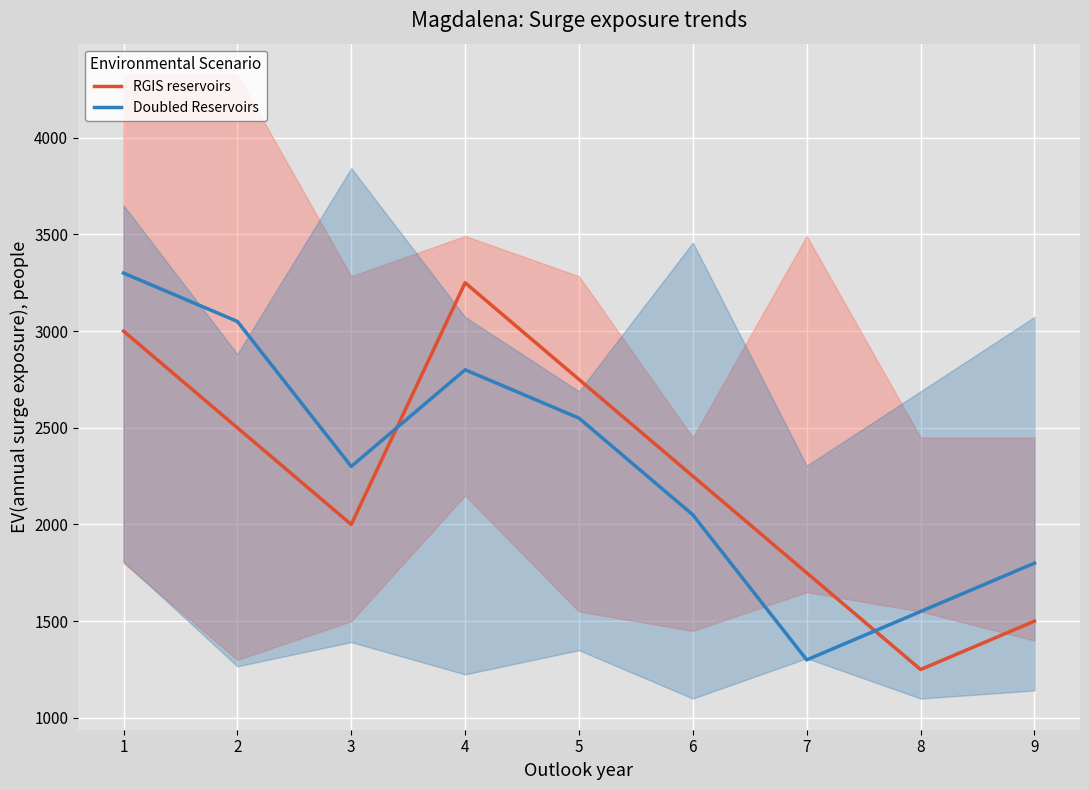

The Doubled Reservoirs series shows 1900 at 7. True or false?

False